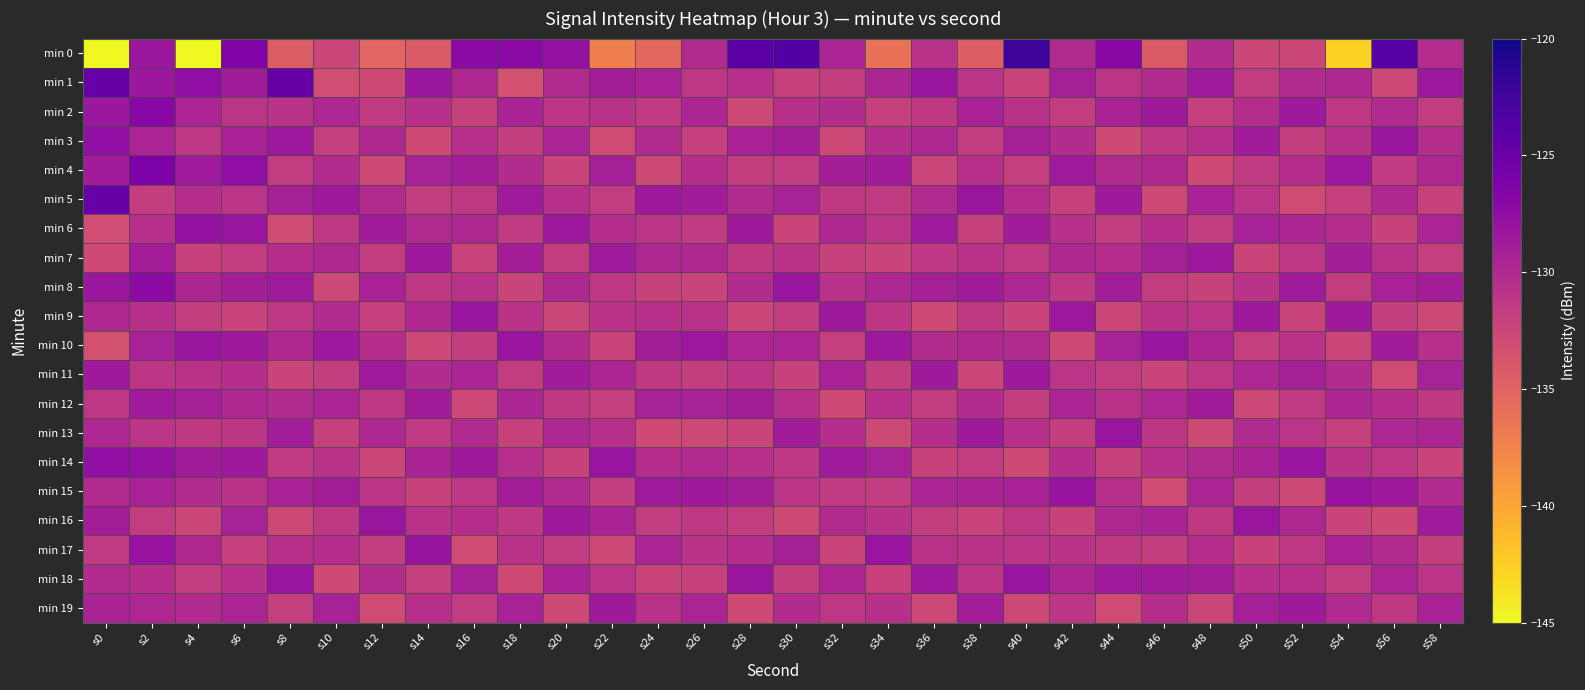

Which category has the highest value across all series?

s40